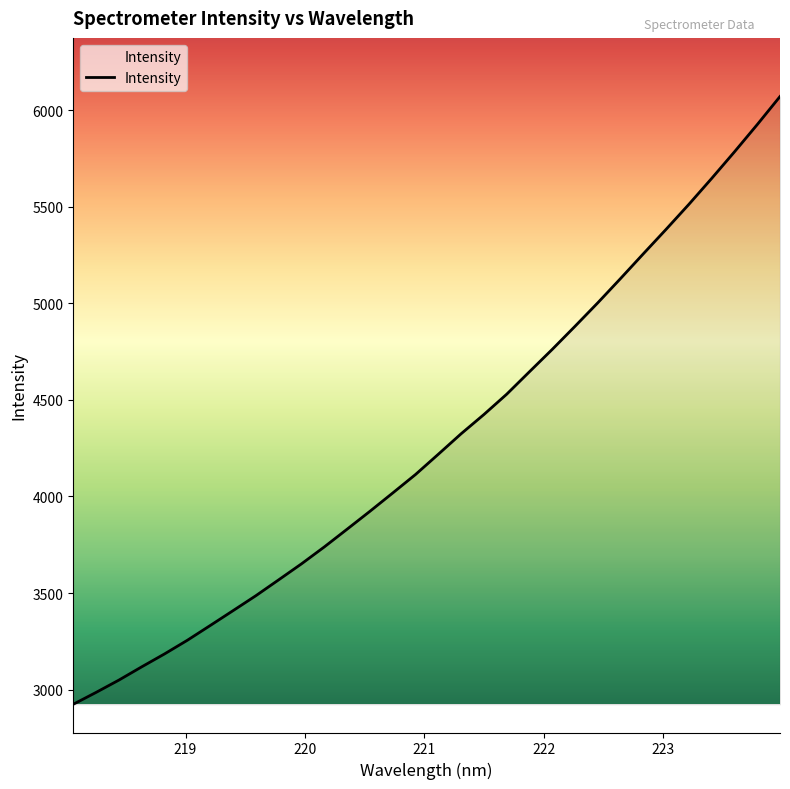

What is the maximum value shown in the chart?

6070.9